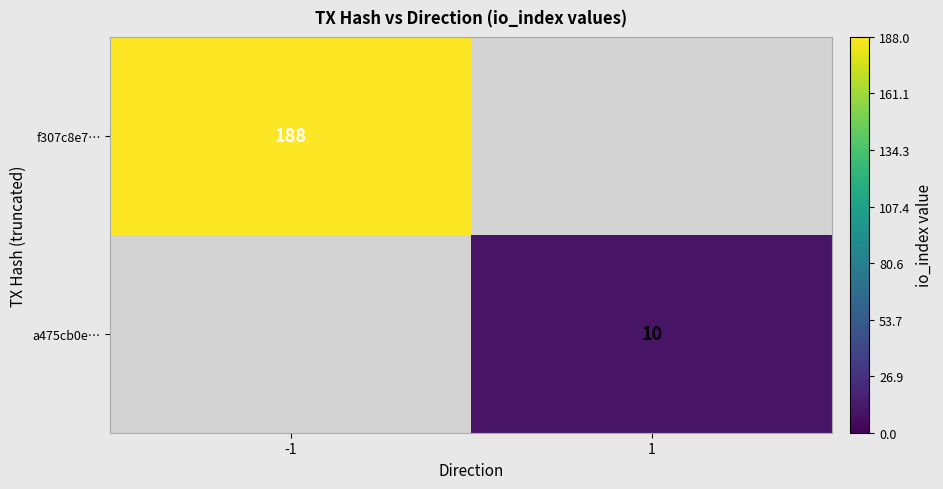

At how many categories does at least one series exceed 83?

1